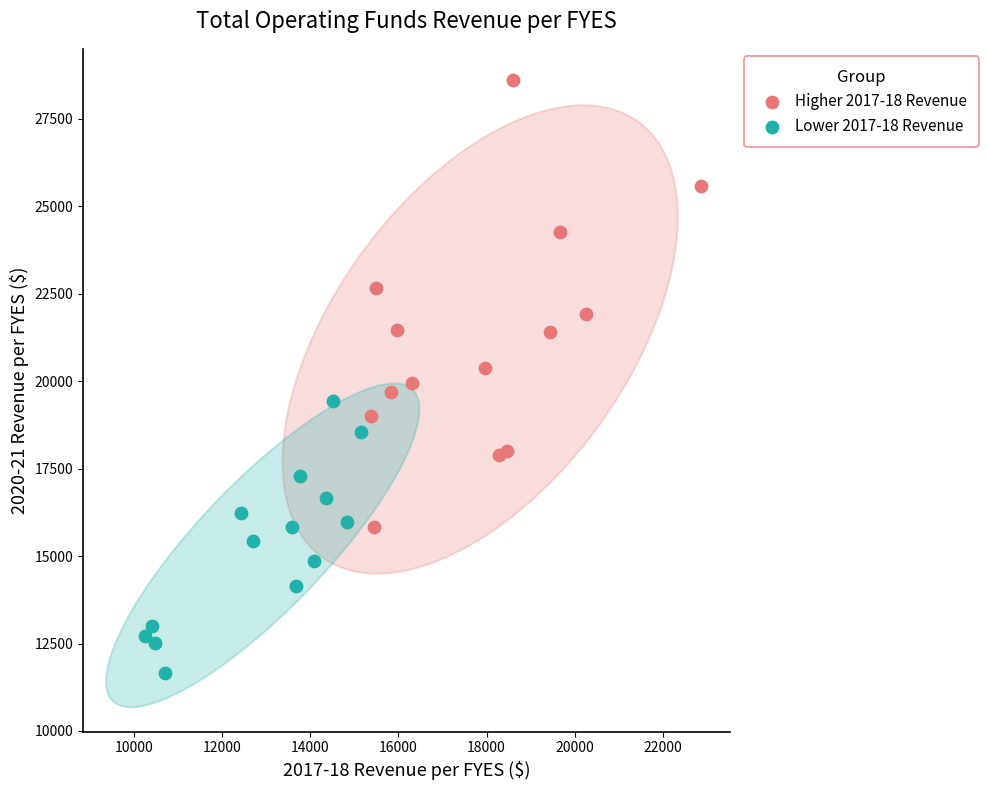

What are all the series names shown in the legend?

Higher 2017-18 Revenue, Lower 2017-18 Revenue